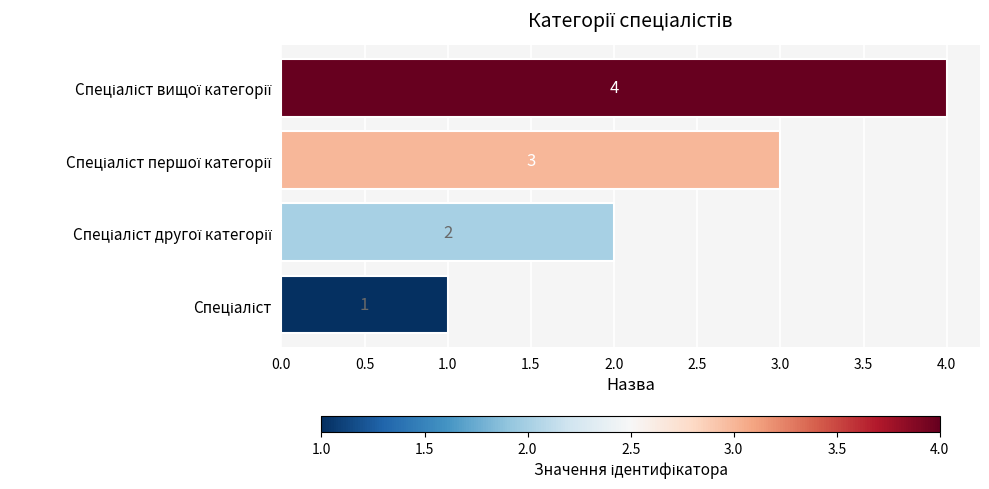

Count the values in the range 2 to 4.

3